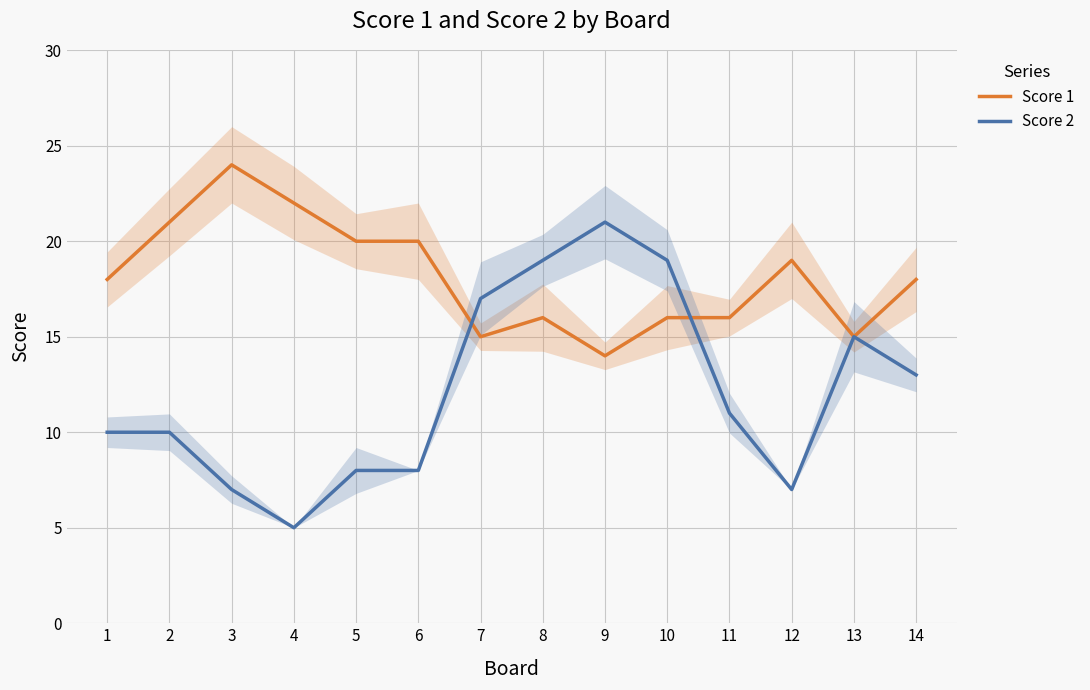

Which series ends up on top after the final intersection of Score 2 and Score 1?

Score 1